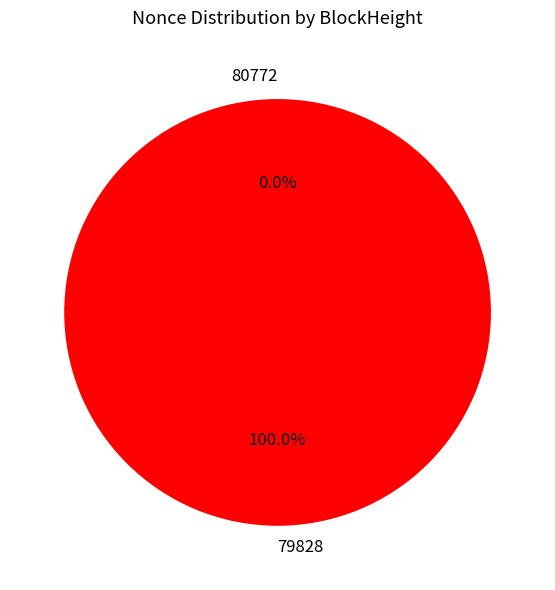

What is the total percentage of 79828 and 80772?

100.0%